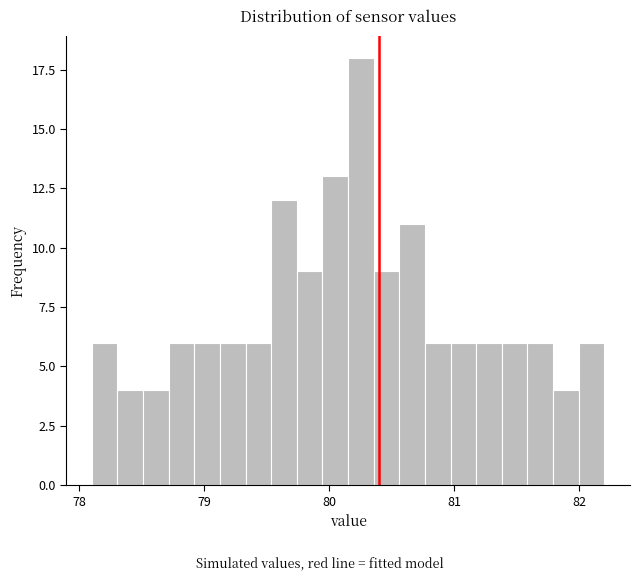

Read against the x-axis, roughly where is the centre of the tallest bar?

80.3